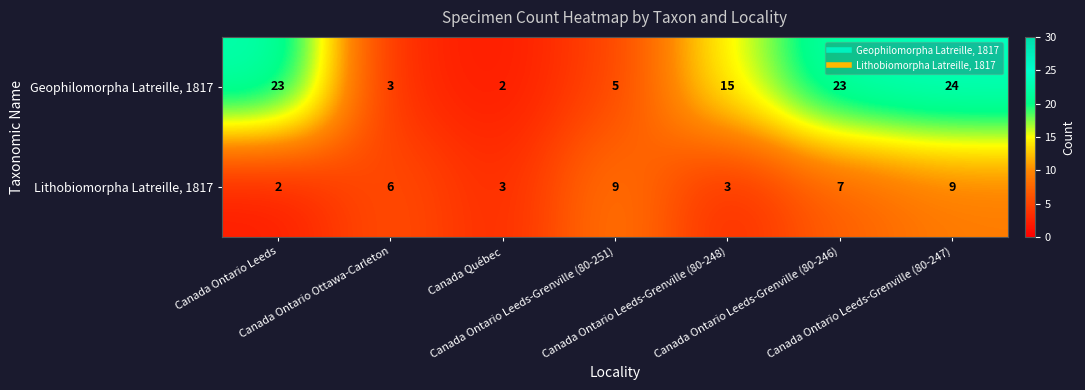

What is the maximum value shown in the chart?

24